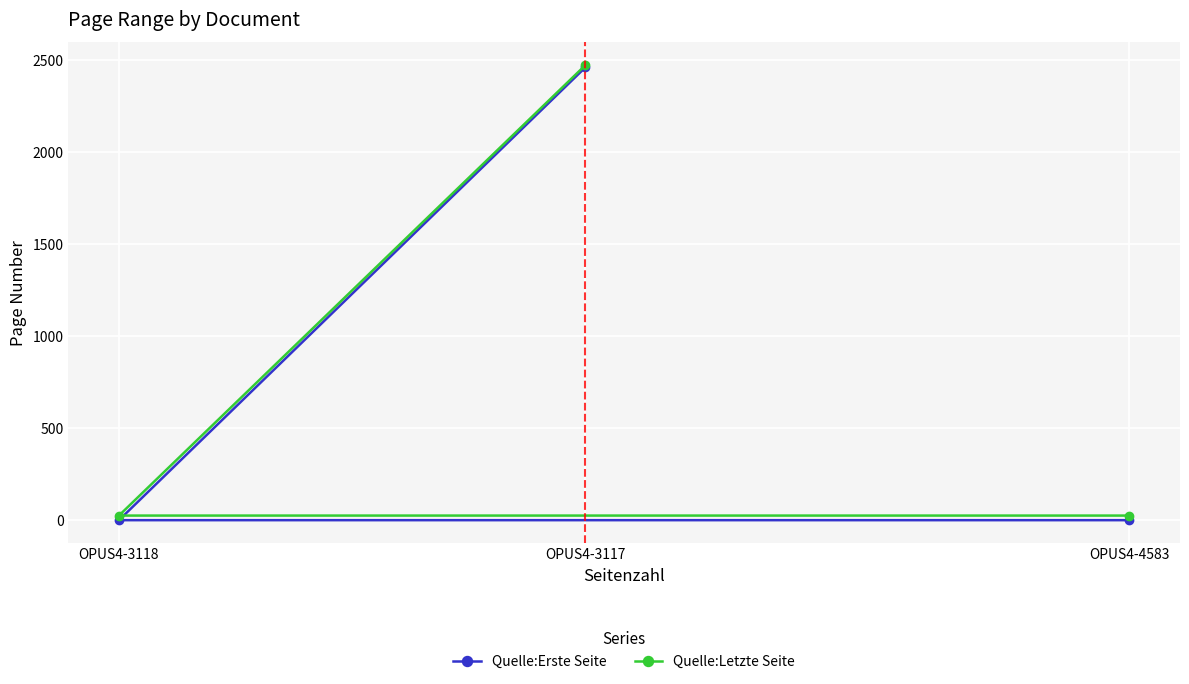

Is it true that Quelle:Erste Seite equals 1 at OPUS4-3118?

False